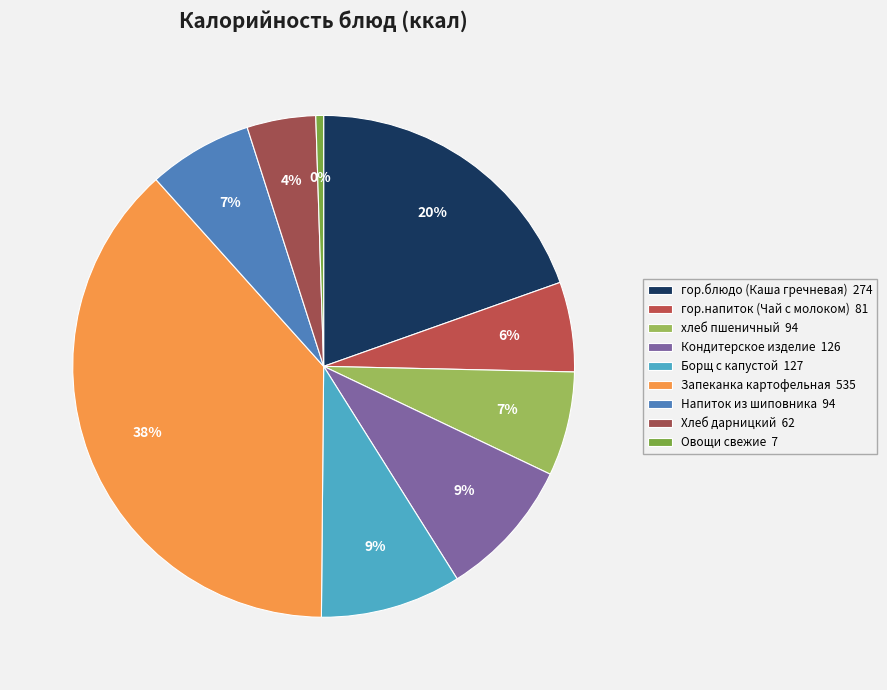

Is it true that гор.блюдо (Каша гречневая) is 33% of the pie?

False